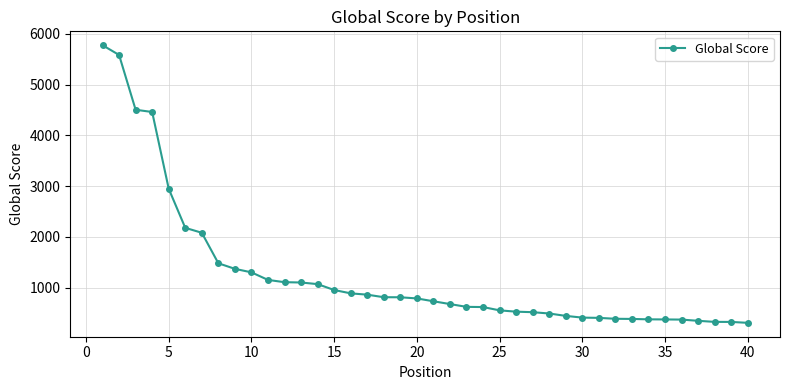

What is the value of the 7th point from the left?

2082